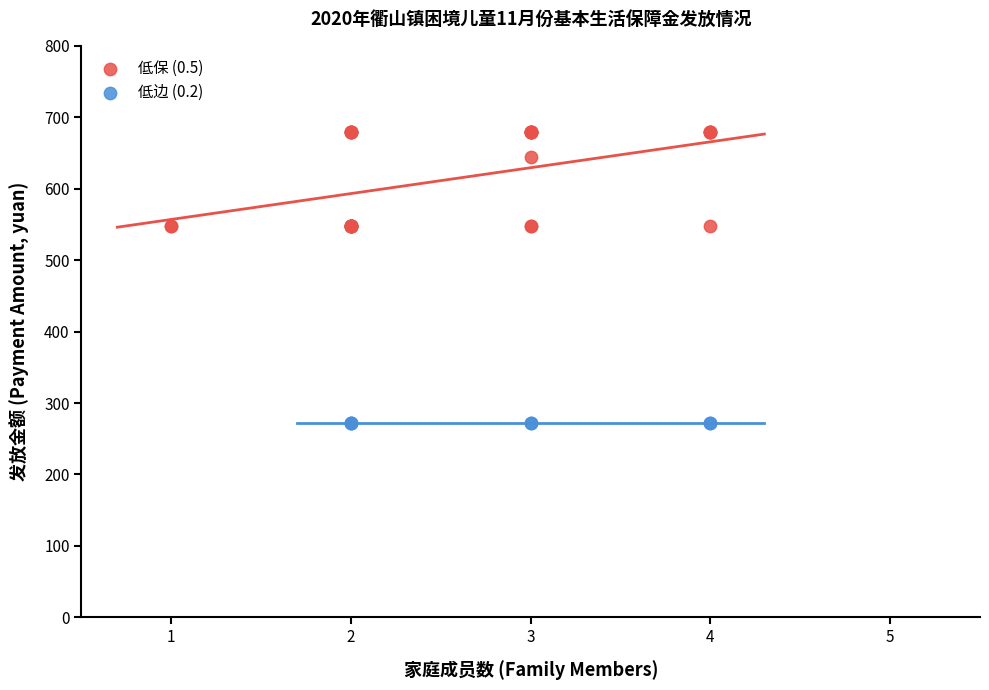

Which series contains the highest Y value?

低保 (0.5)